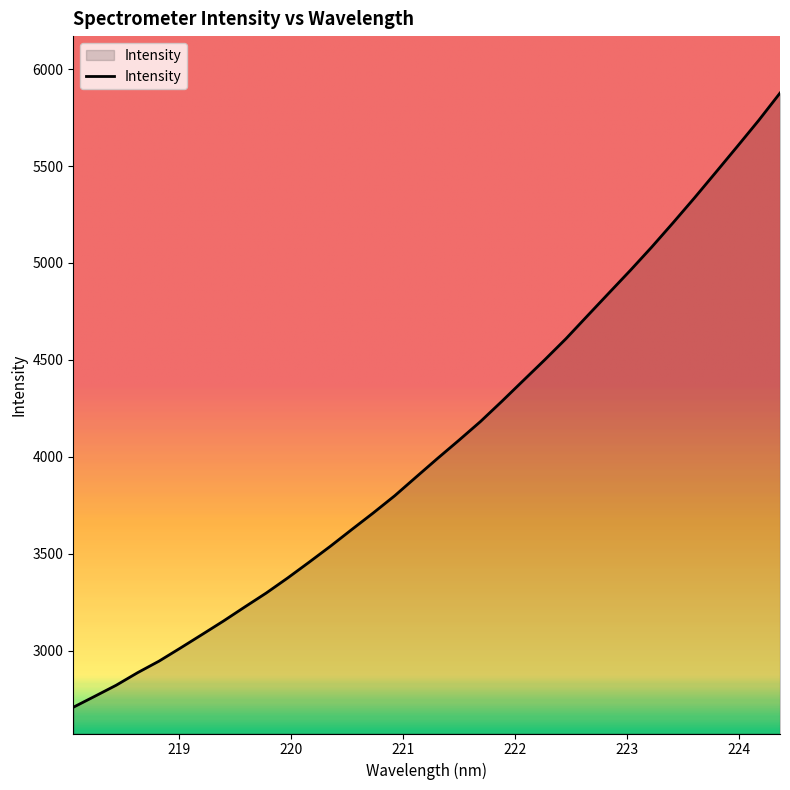

How many series are shown in this chart?

1